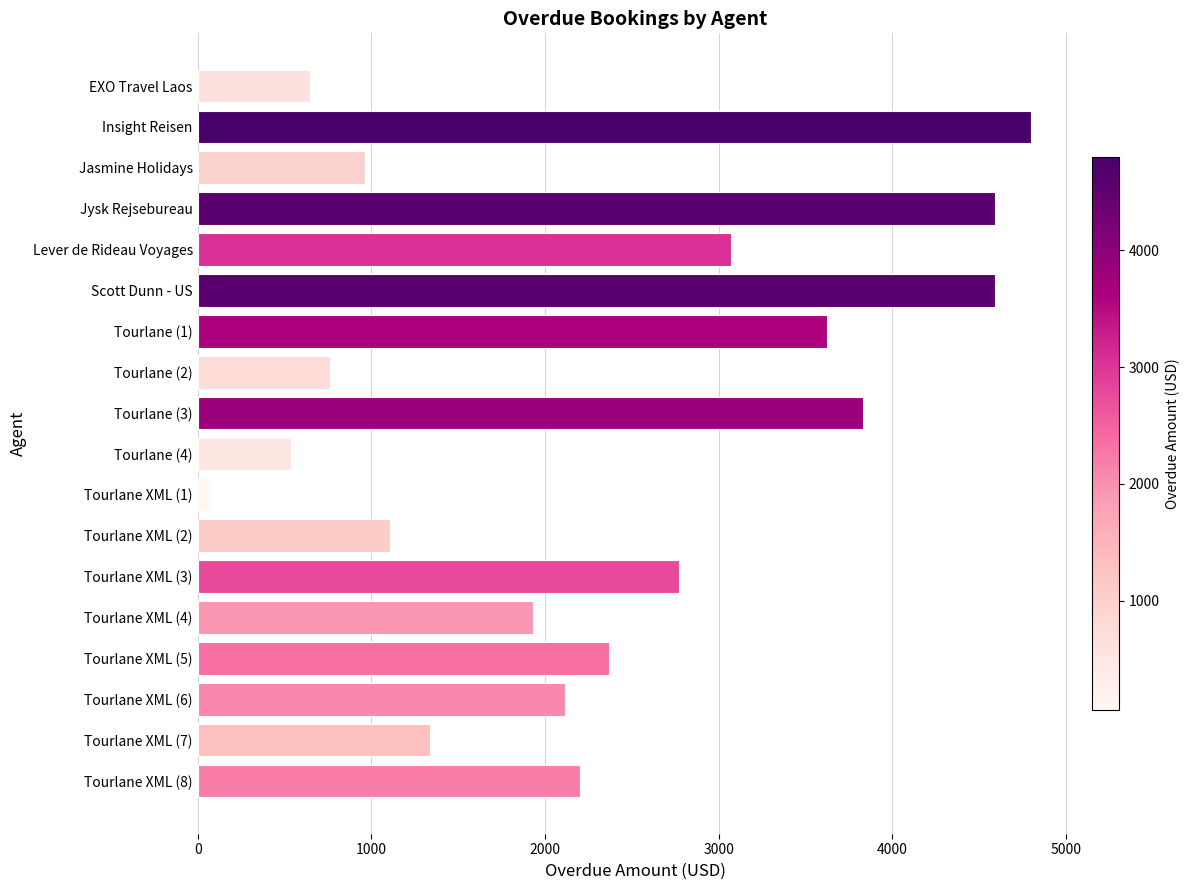

What is the change in value from Scott Dunn - US to Tourlane XML (7)?

-3253